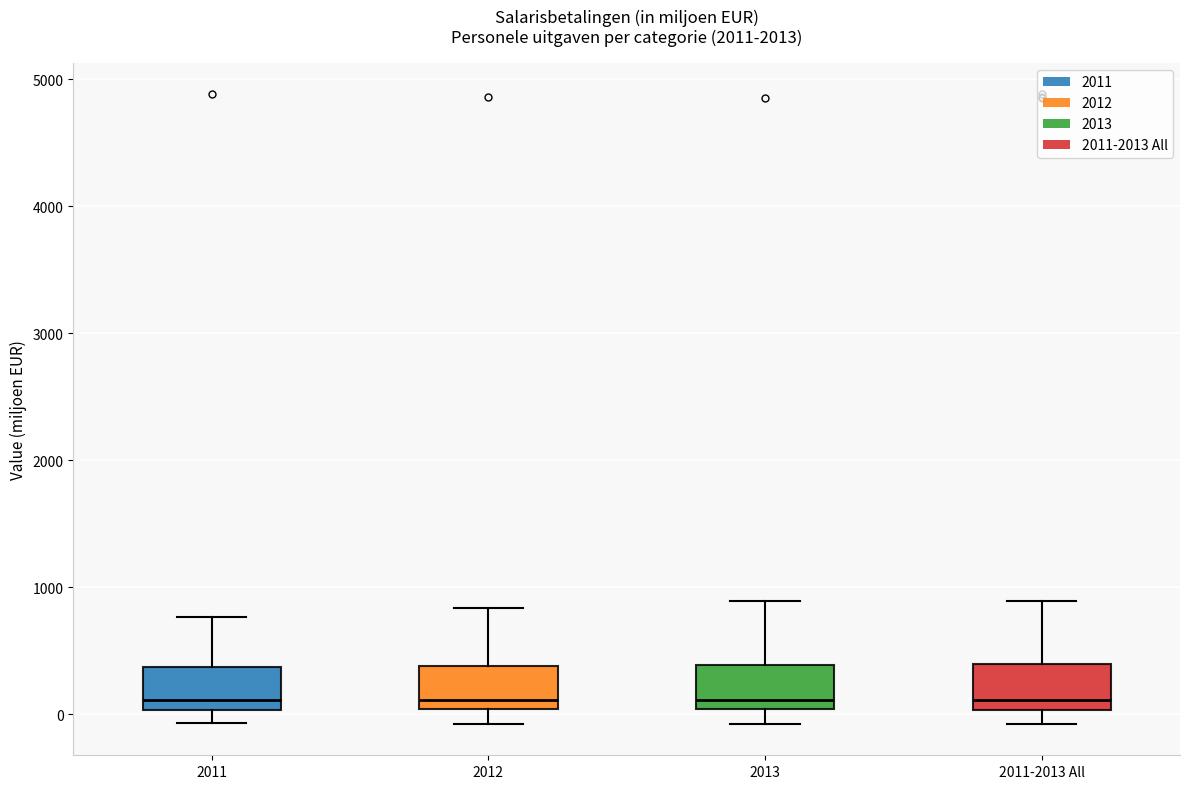

Where does the upper whisker of the box for 2011-2013 All end on the y-axis? The values are not printed on the chart, so give them approximately, as read against the axis.

900